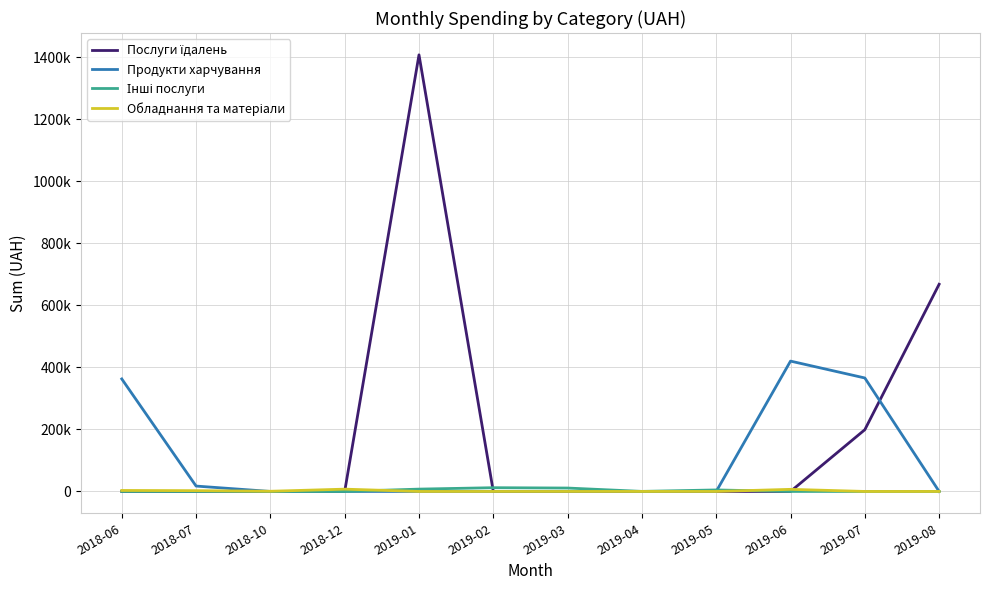

What is the label of the 5th point from the left?

2019-01